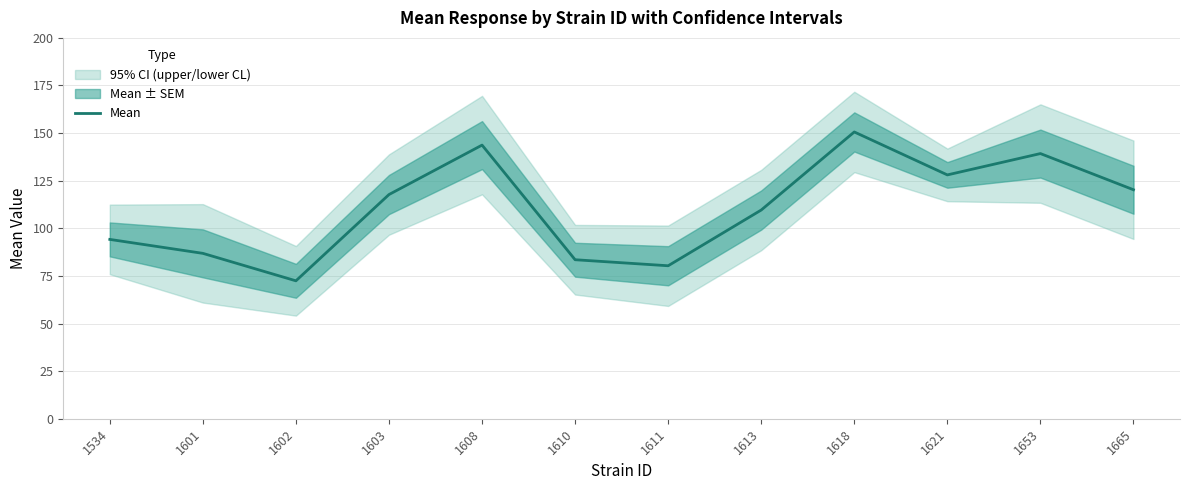

What is the maximum value shown in the chart?

150.6